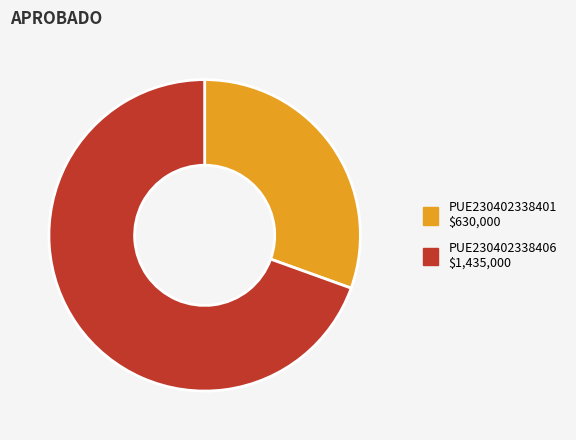

True or false: PUE230402338406 accounts for 69% of the total.

True